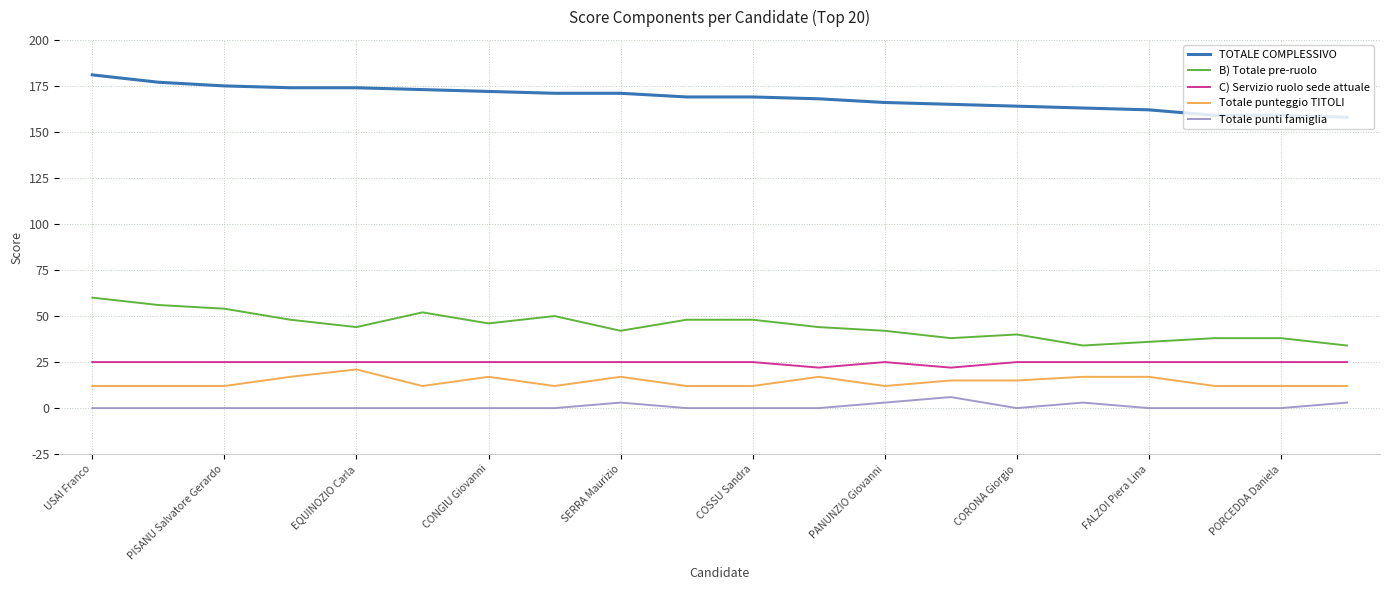

Reading left to right, list all the values displayed in this chart.

TOTALE COMPLESSIVO: 181	177	175	174	174	173	172	171	171	169	169	168	166	165	164	163	162	159	159	158
B) Totale pre-ruolo: 60	56	54	48	44	52	46	50	42	48	48	44	42	38	40	34	36	38	38	34
C) Servizio ruolo sede attuale: 25	25	25	25	25	25	25	25	25	25	25	22	25	22	25	25	25	25	25	25
Totale punteggio TITOLI: 12	12	12	17	21	12	17	12	17	12	12	17	12	15	15	17	17	12	12	12
Totale punti famiglia: 0	0	0	0	0	0	0	0	3	0	0	0	3	6	0	3	0	0	0	3